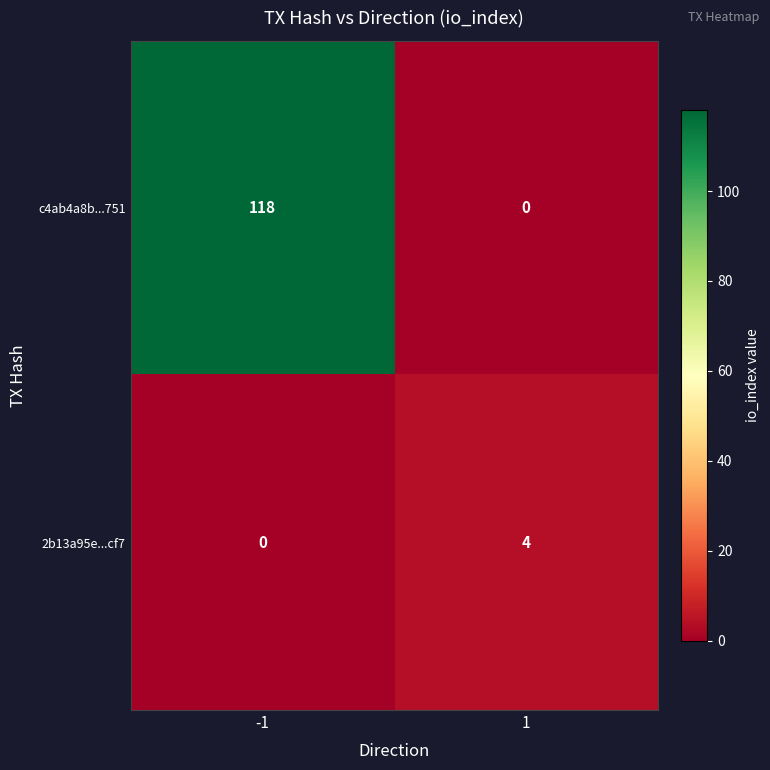

Count the number of categories in the chart.

2